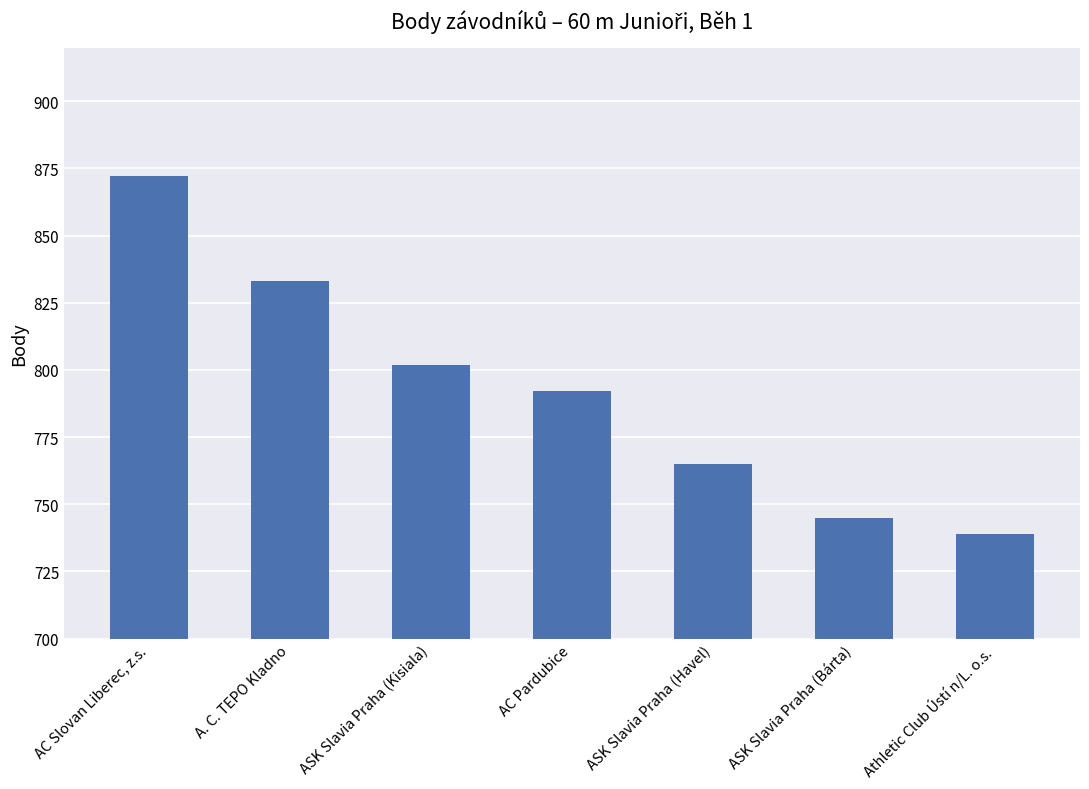

List the labels in order of value, largest first.

AC Slovan Liberec, z.s., A. C. TEPO Kladno, ASK Slavia Praha (Kisiala), AC Pardubice, ASK Slavia Praha (Havel), ASK Slavia Praha (Bárta), Athletic Club Ústí n/L. o.s.